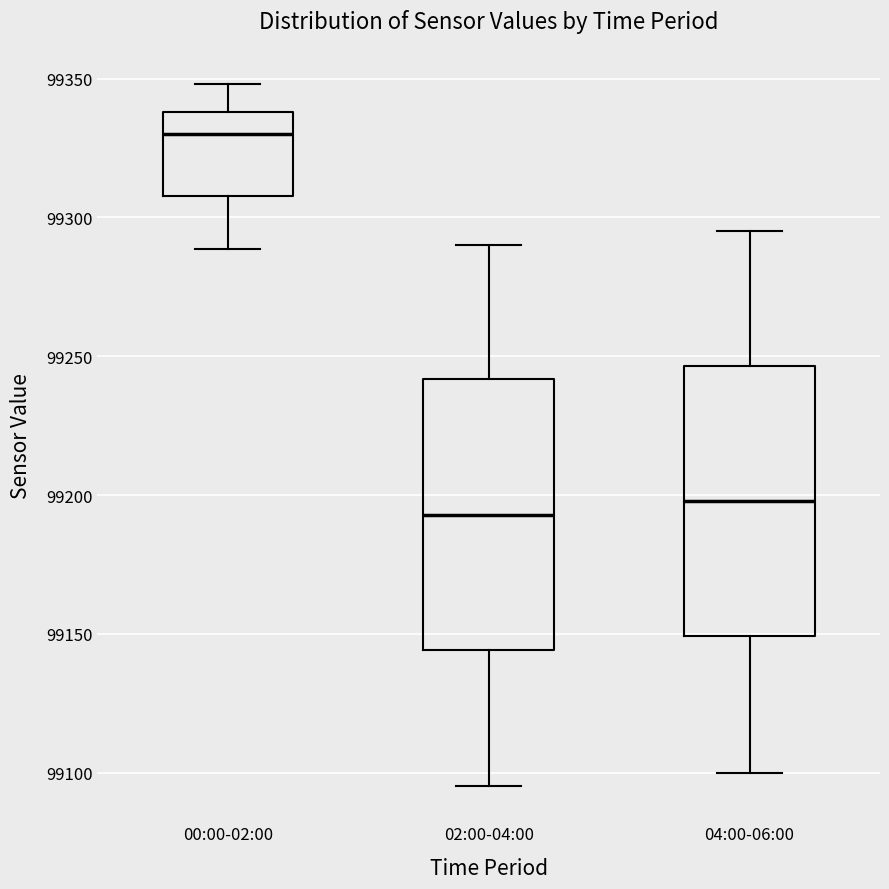

Which box's median line is the lowest?

02:00-04:00